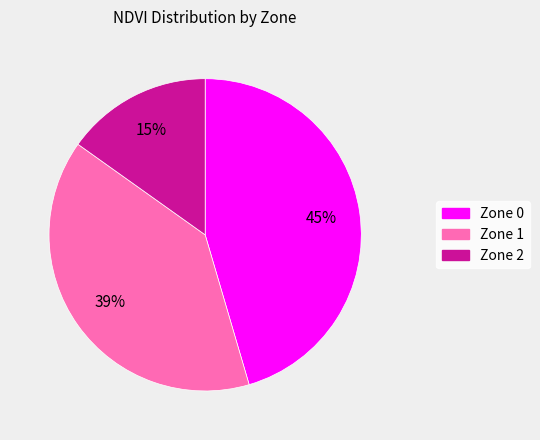

Count the number of slices in the pie.

3